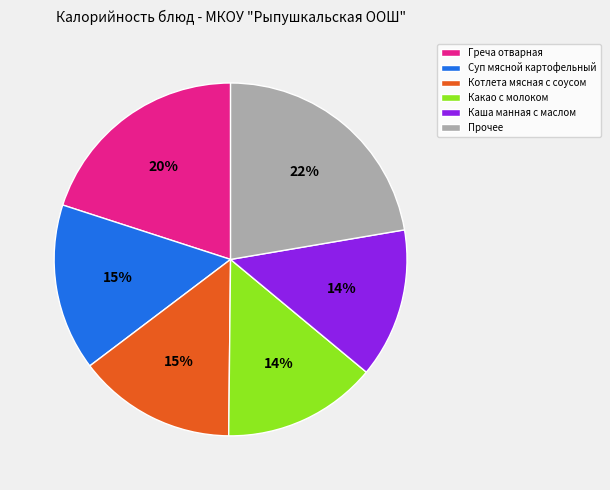

How many segments does this pie chart have?

6